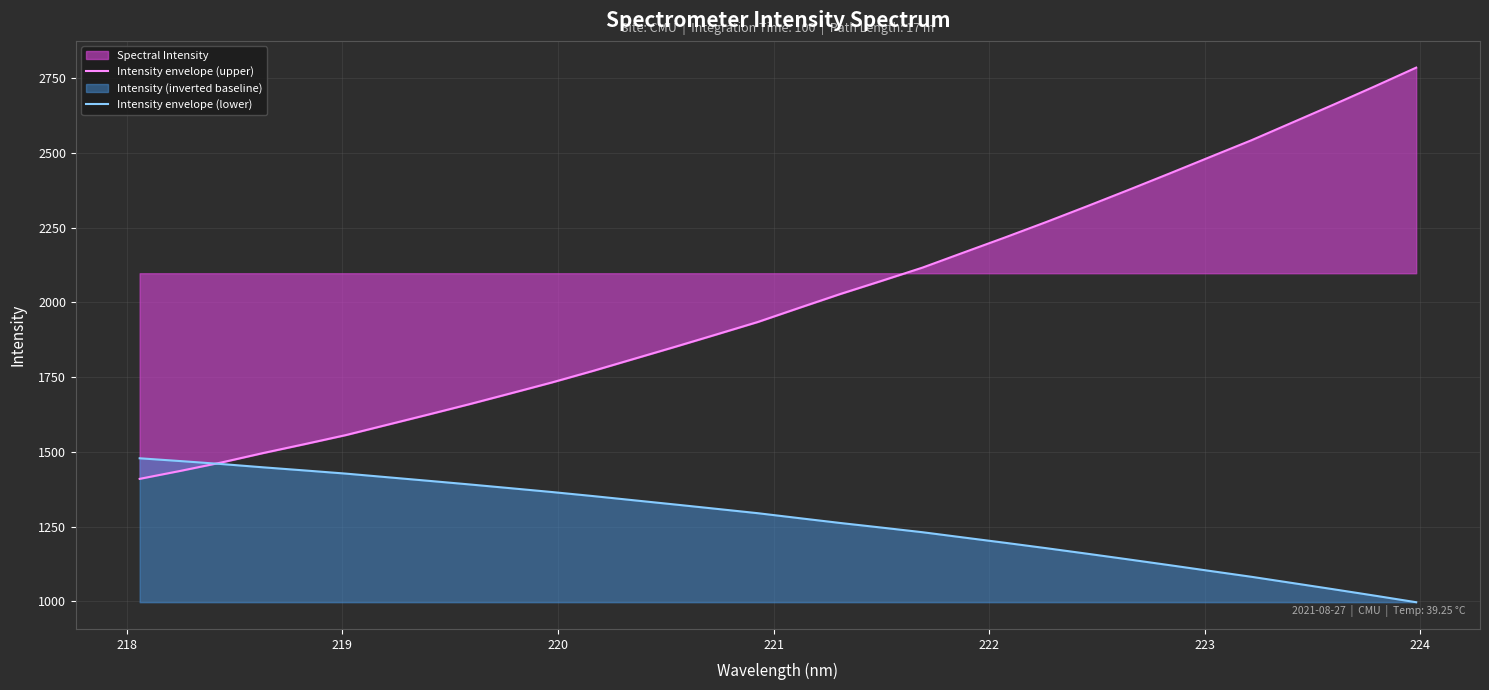

Which series has the widest spread of values?

Intensity envelope (upper)